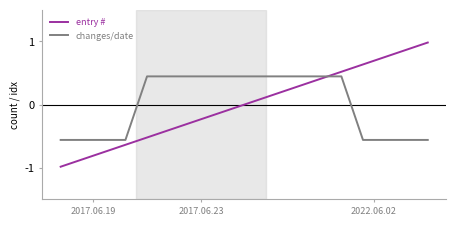

True or false: entry # has more than 2 points higher than both neighbors.

False